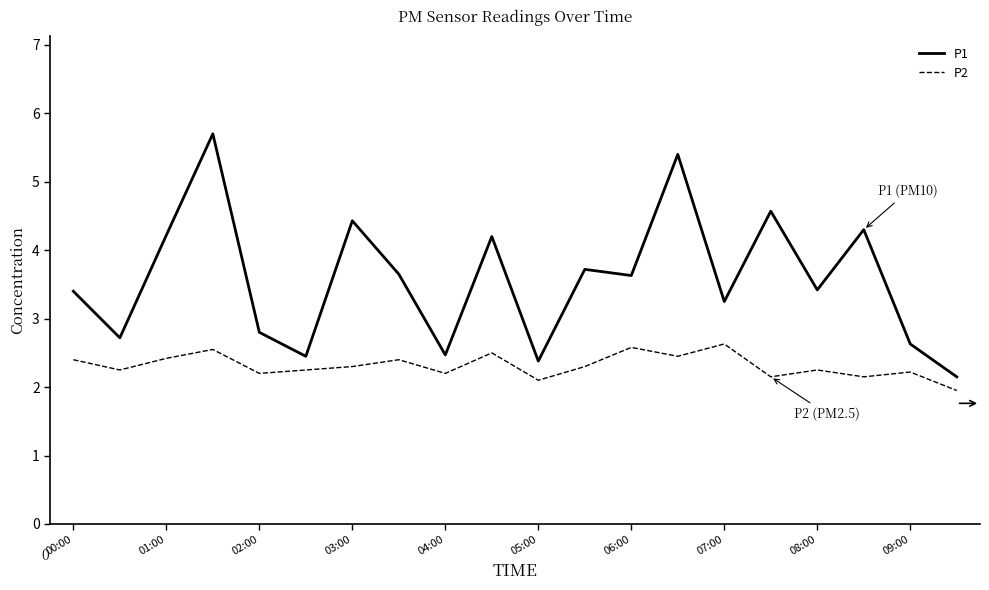

True or false: P2 and P1 cross at least once.

False